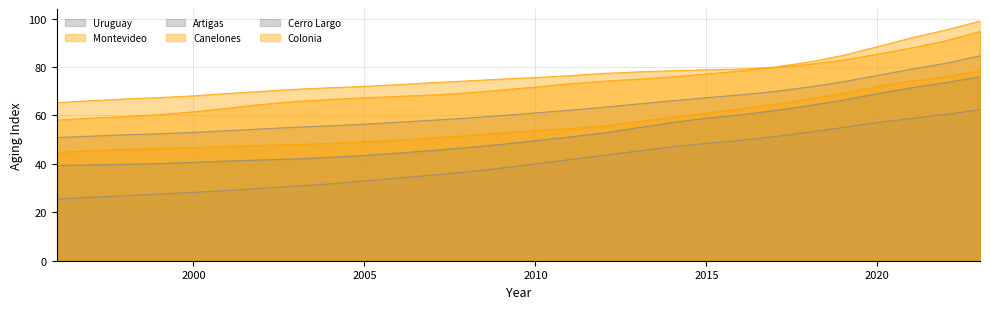

True or false: Cerro Largo and Colonia intersect in this chart.

False